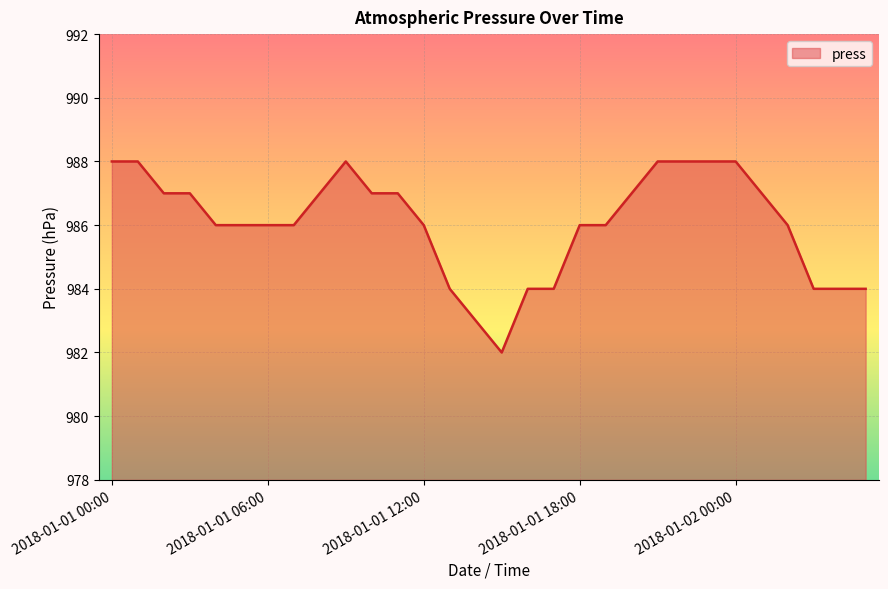

What is the smallest value displayed?

982